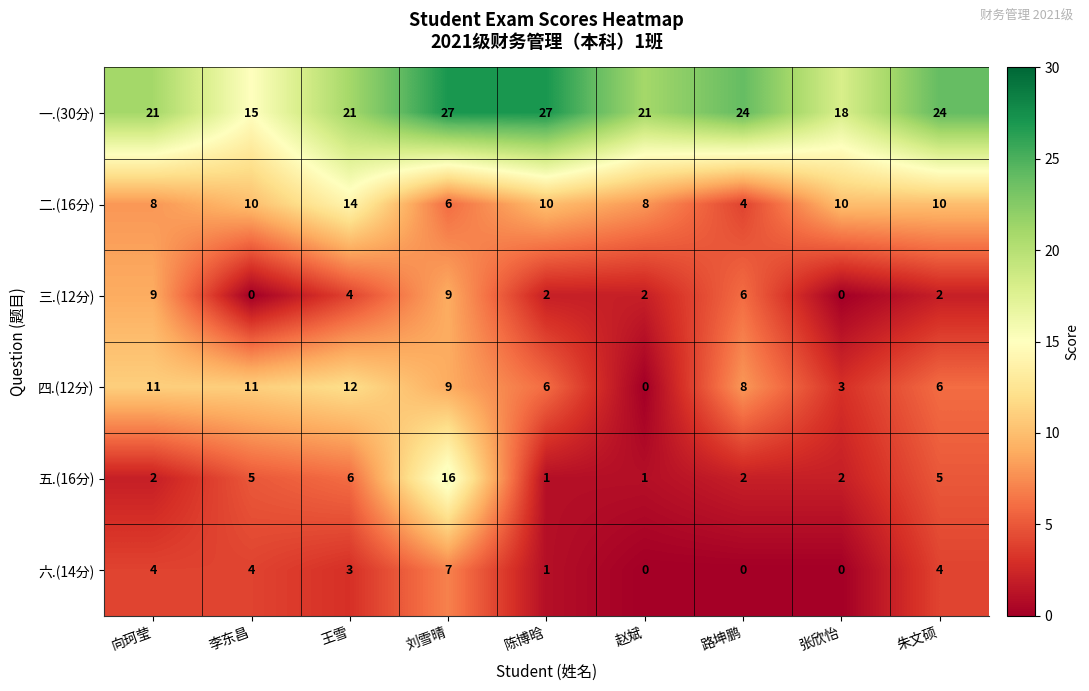

What is the maximum value shown in the chart?

27